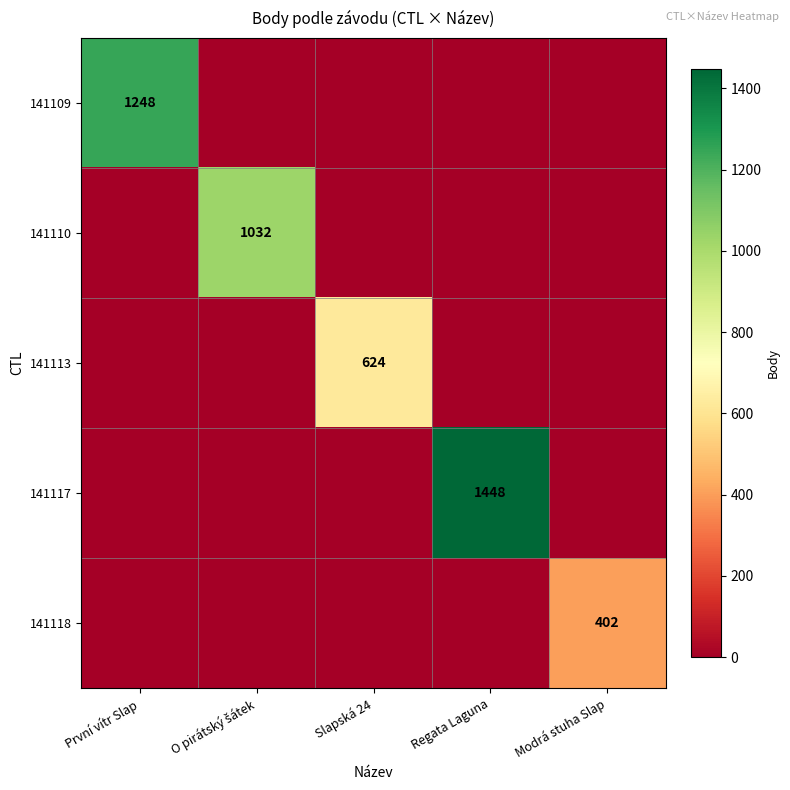

How many data points in 141109 are above 0?

1